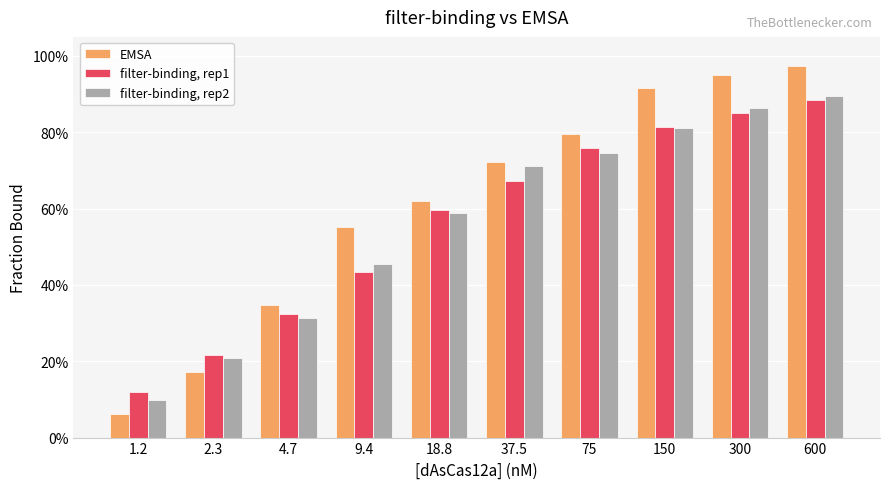

Does the chart contain any negative values?

No